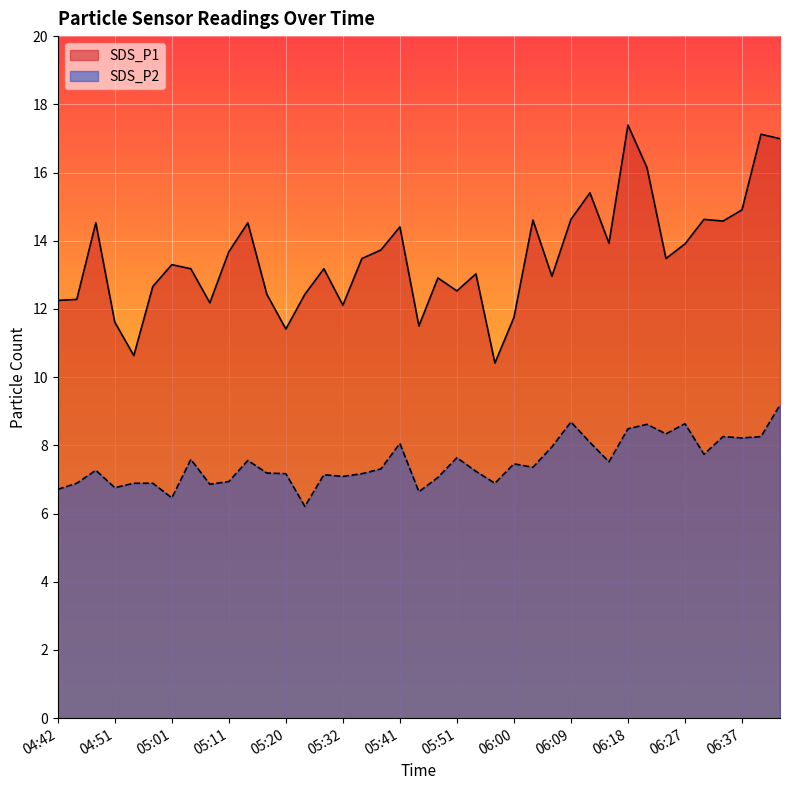

True or false: SDS_P2 and SDS_P1 cross at least once.

False